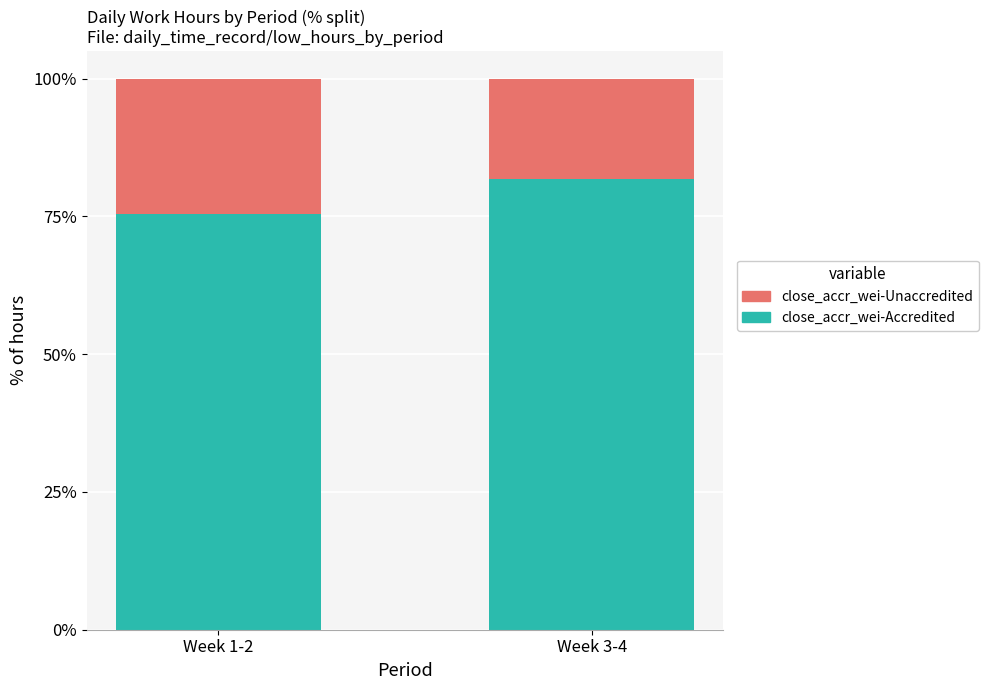

How many data points does each series have?

2